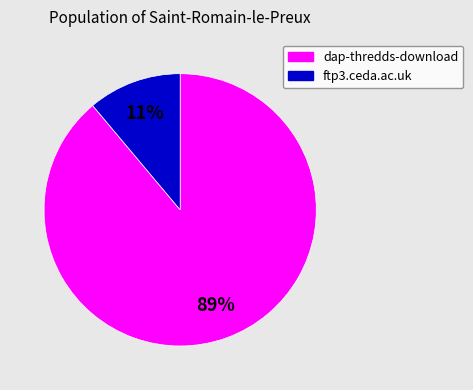

Which slice represents more than half of the pie?

dap-thredds-download